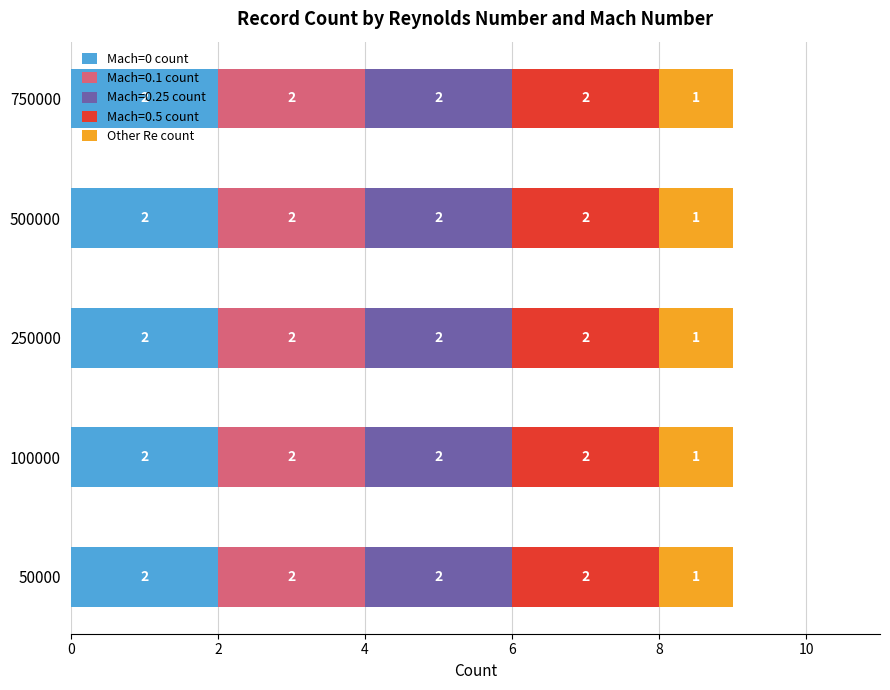

True or false: Mach=0 count has a value of 1 at 750000.

False